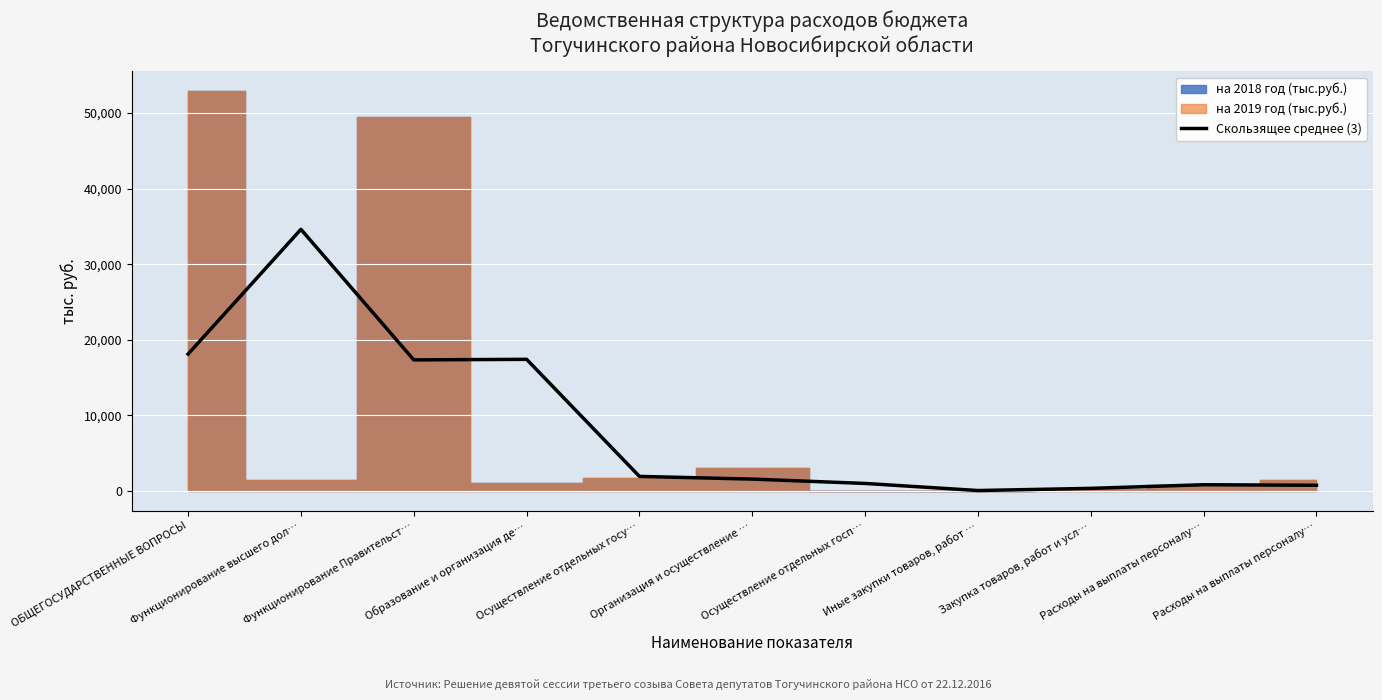

At which label does the data first exceed 1584?

ОБЩЕГОСУДАРСТВЕННЫЕ ВОПРОСЫ